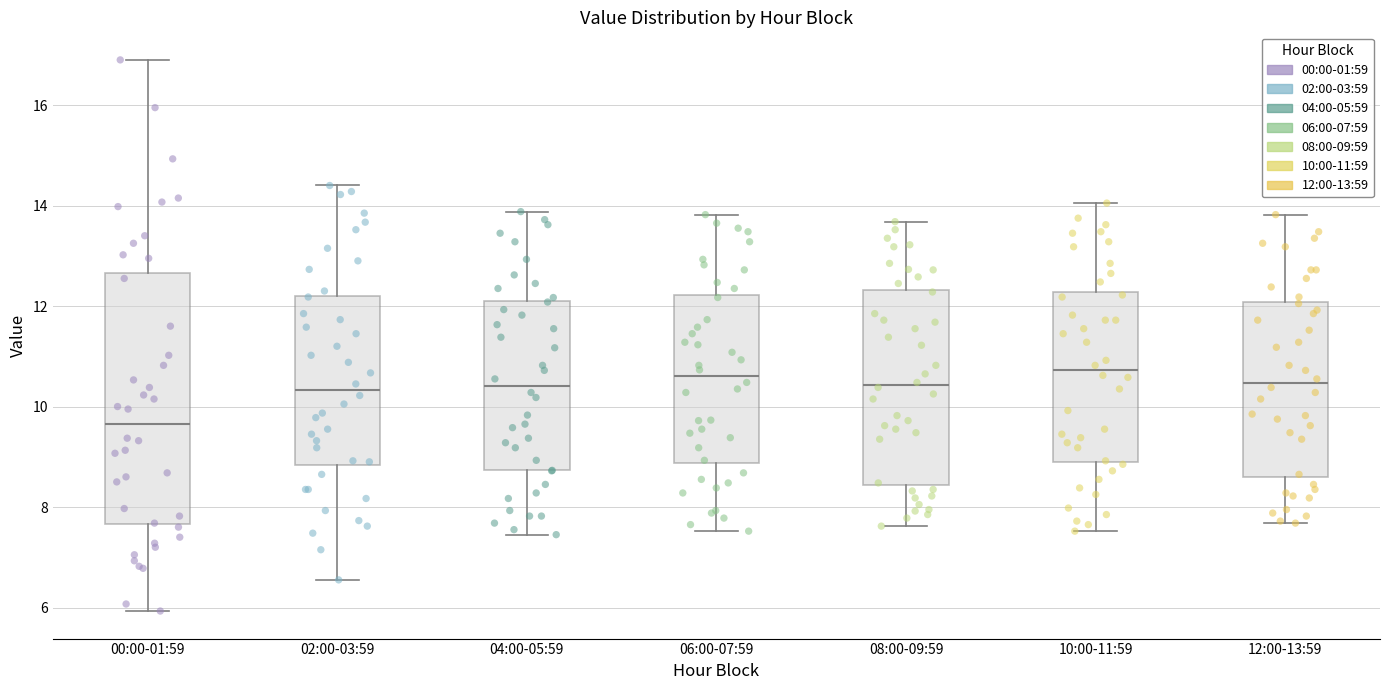

Comparing the boxes themselves (not the whiskers), which one is the tallest?

00:00-01:59